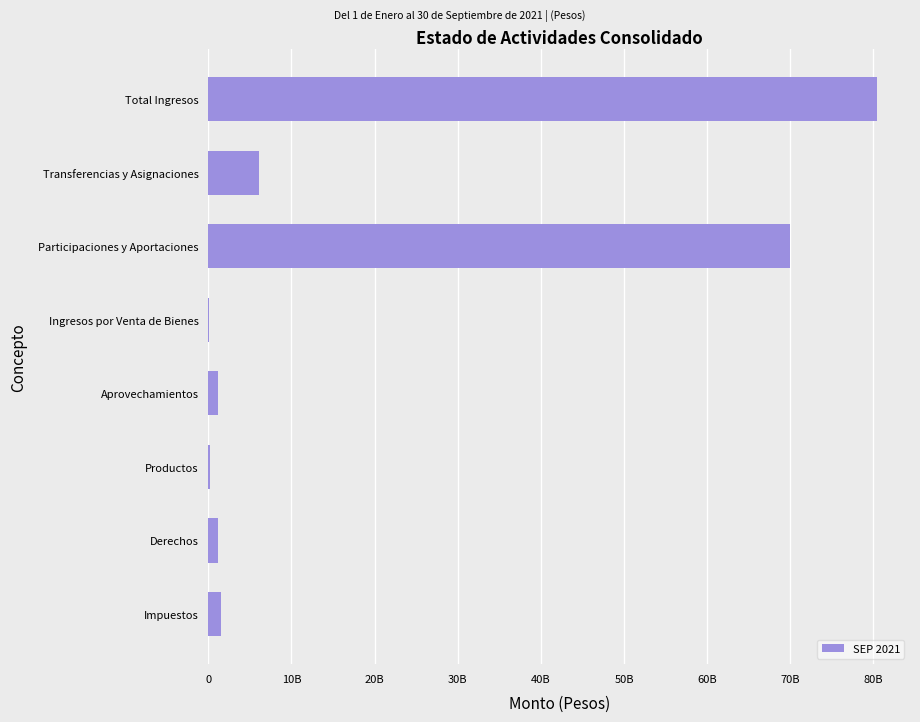

At which label is the value closest to 40221525230?

Participaciones y Aportaciones